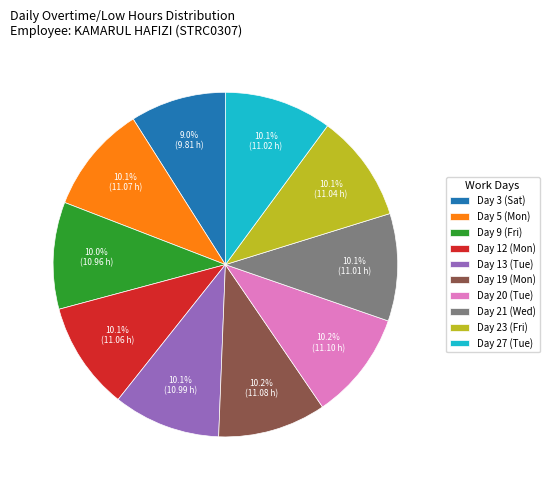

To the nearest percent, what is the difference between the largest and smallest slice percentages?

1%